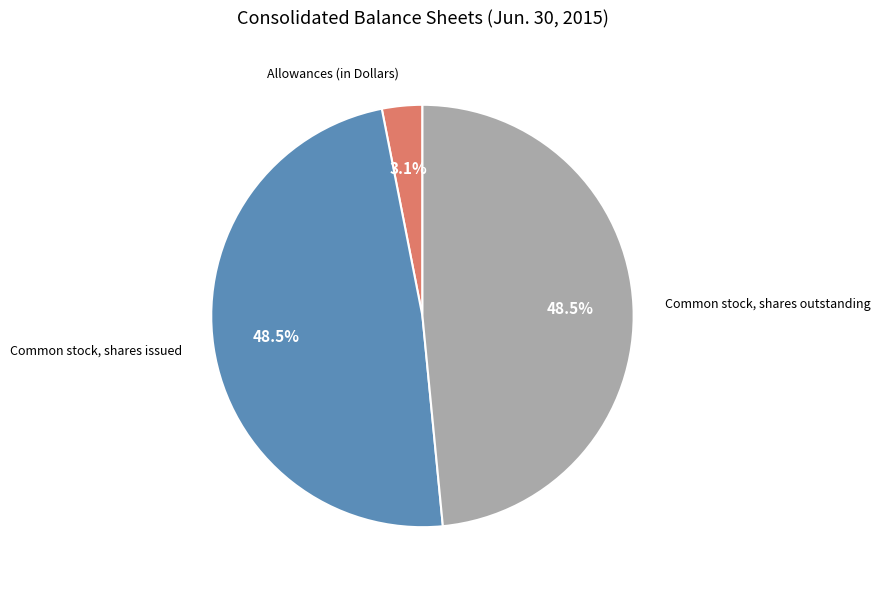

Which category has the smallest portion of the pie?

Allowances (in Dollars)